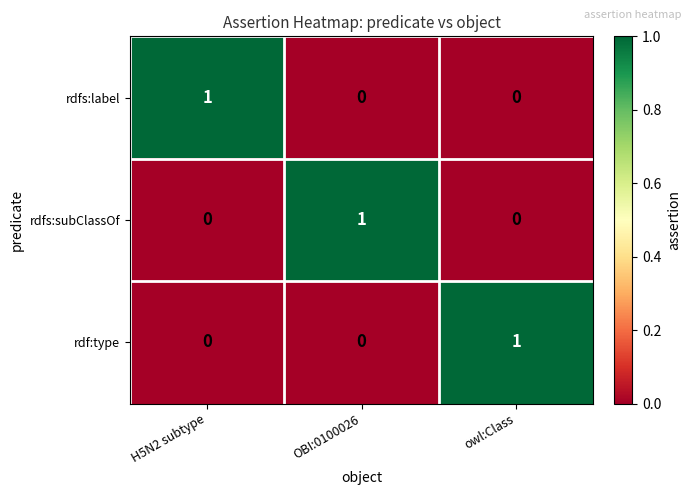

Is it true that rdfs:label equals 0 at H5N2 subtype?

False